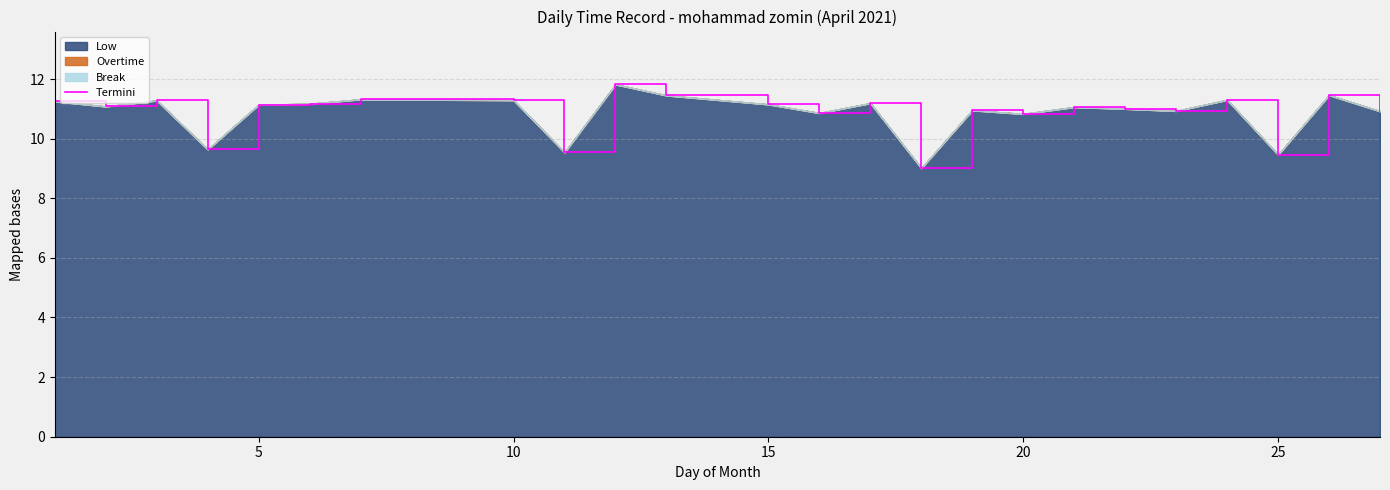

What is the minimum value shown in the chart?

9.0